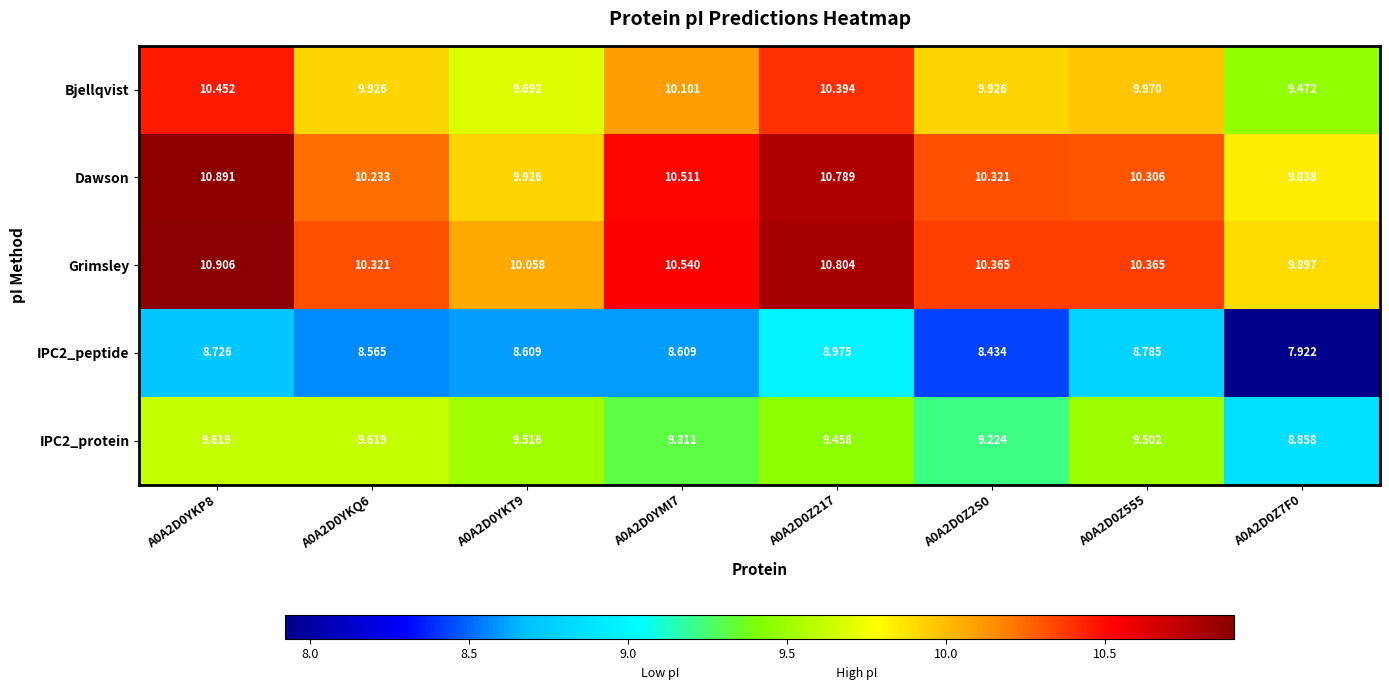

How many series are shown in this chart?

5